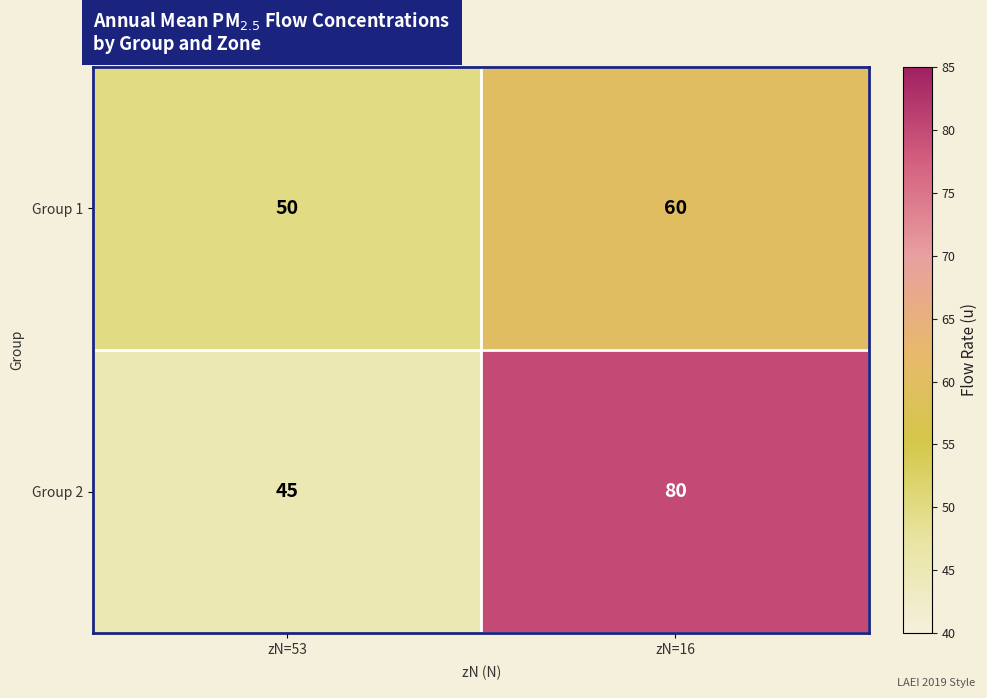

What is the difference between the maximum and minimum values in the Group 2 series?

35